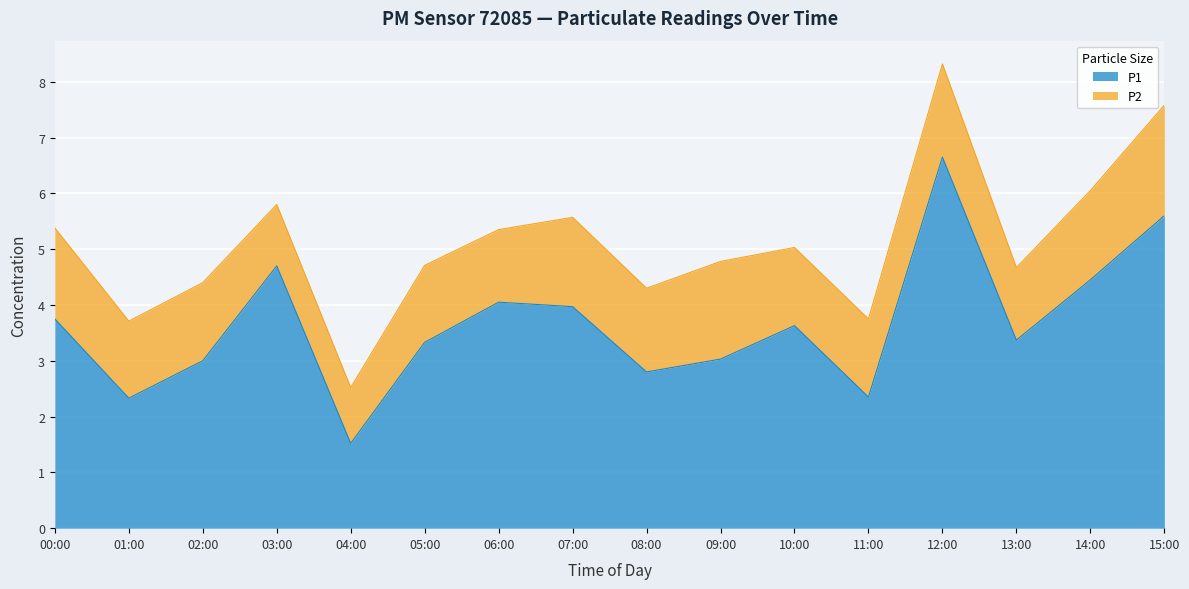

Between 00:00 and 09:00, which is larger?

00:00